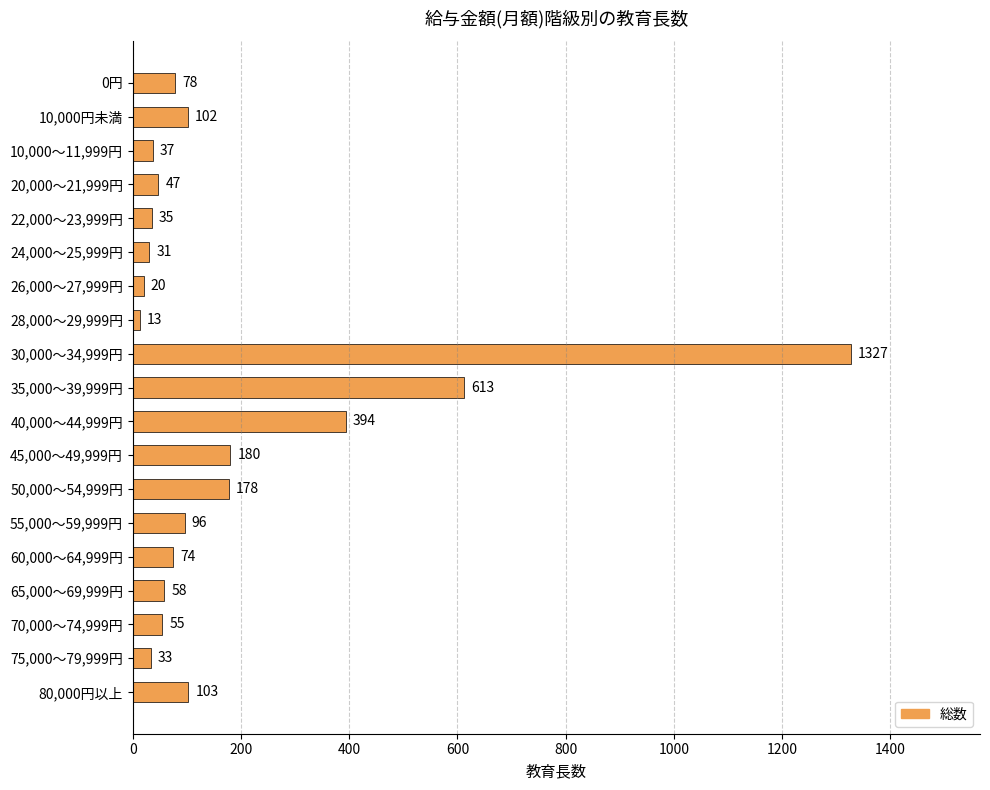

What position from the top is 50,000～54,999円?

13